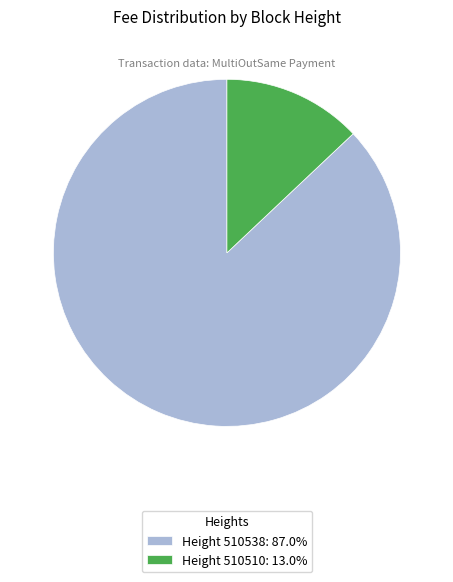

Do Height 510510: 13.0% and Height 510538: 87.0% together represent more than half of the pie?

Yes